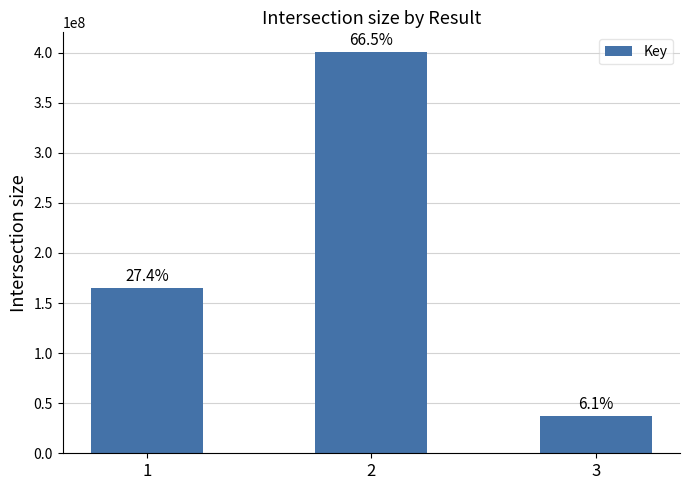

What is the difference between the second highest and minimum values?

127798003